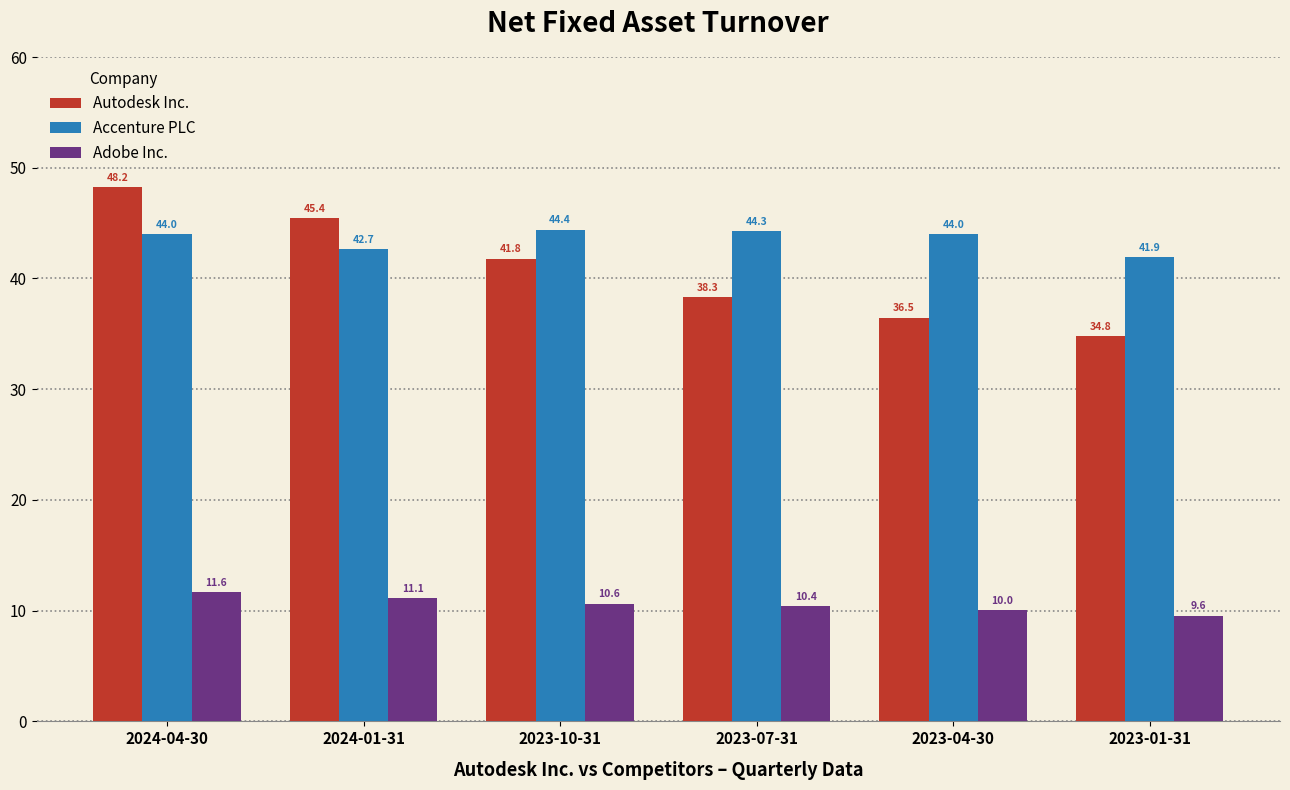

How many data points in Adobe Inc. are above 10?

5